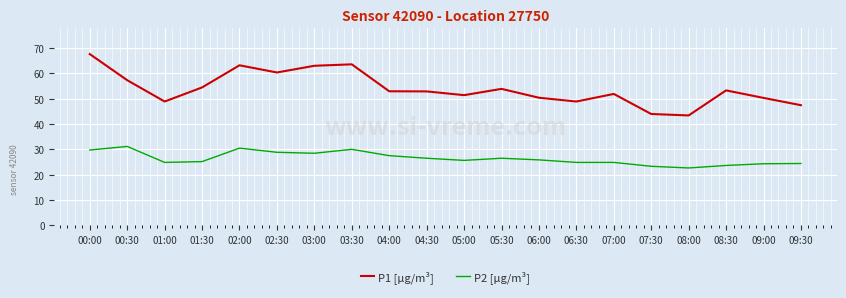

True or false: P2 [µg/m³] and P1 [µg/m³] cross at least once.

False